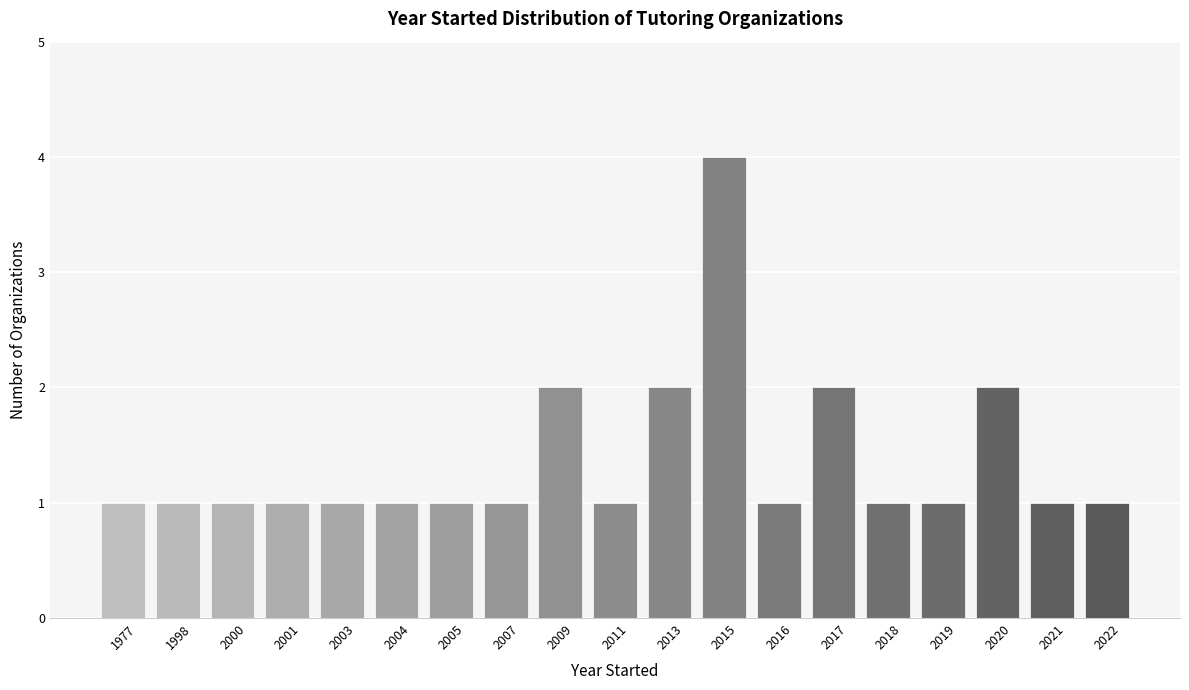

Reading left to right, transcribe all the data shown in this chart.

1	1	1	1	1	1	1	1	2	1	2	4	1	2	1	1	2	1	1